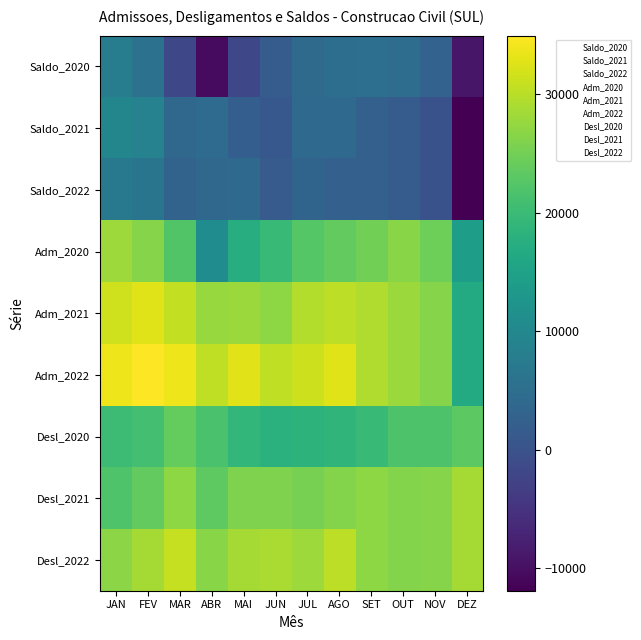

Which has a higher value, MAR or MAI?

MAR